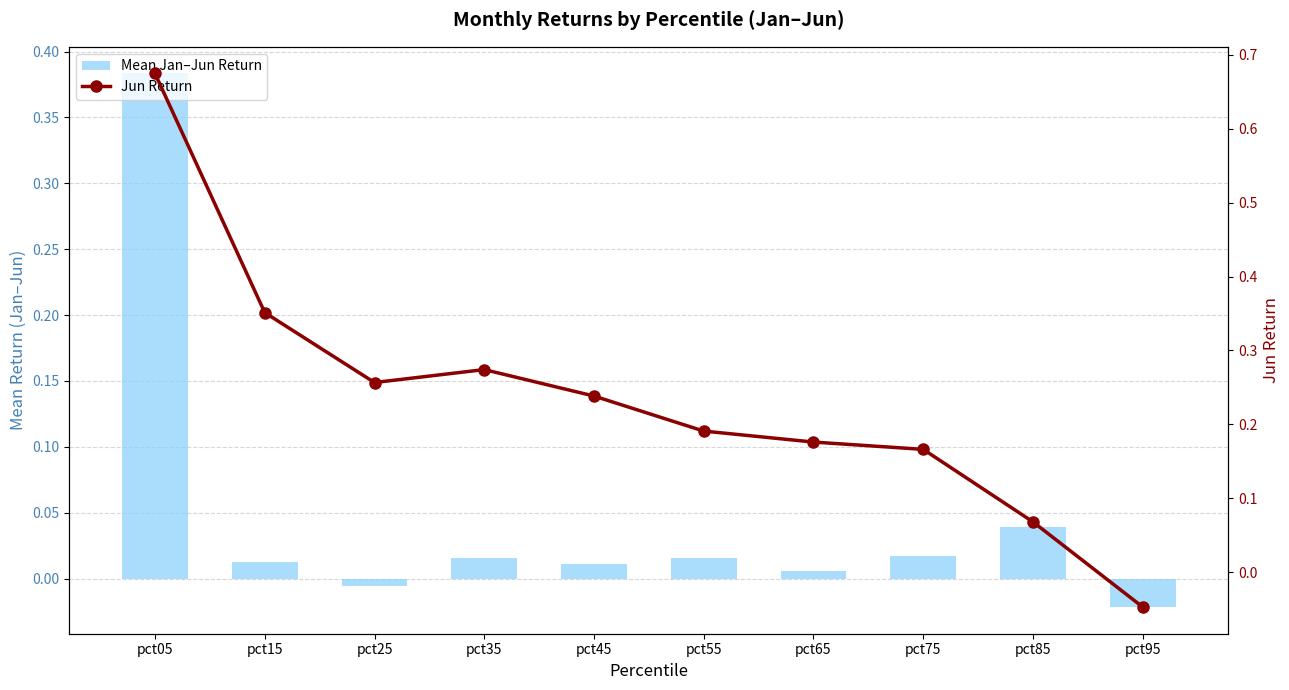

Rank the series by their maximum value, from lowest to highest.

Mean Jan–Jun Return, Jun Return